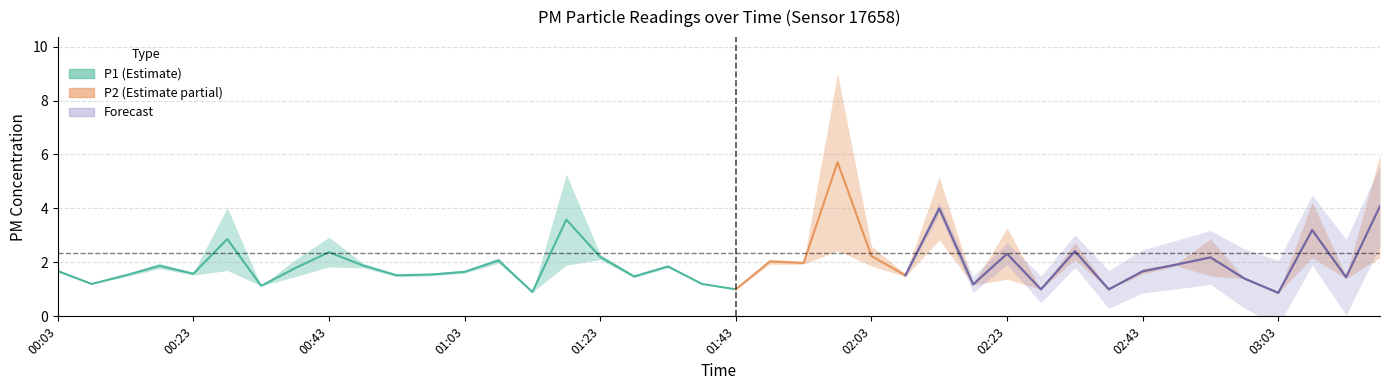

Where is P2 nearest to the value 1?

01:43